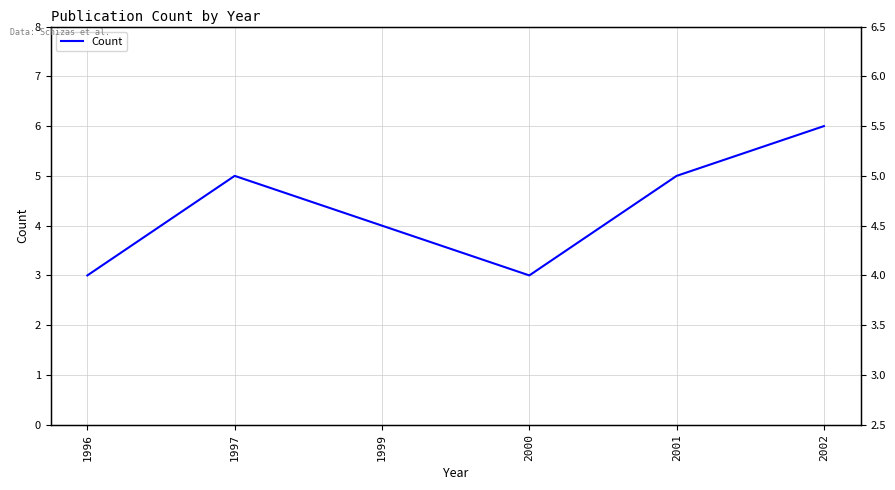

Does the chart display data point markers on the line(s)?

No